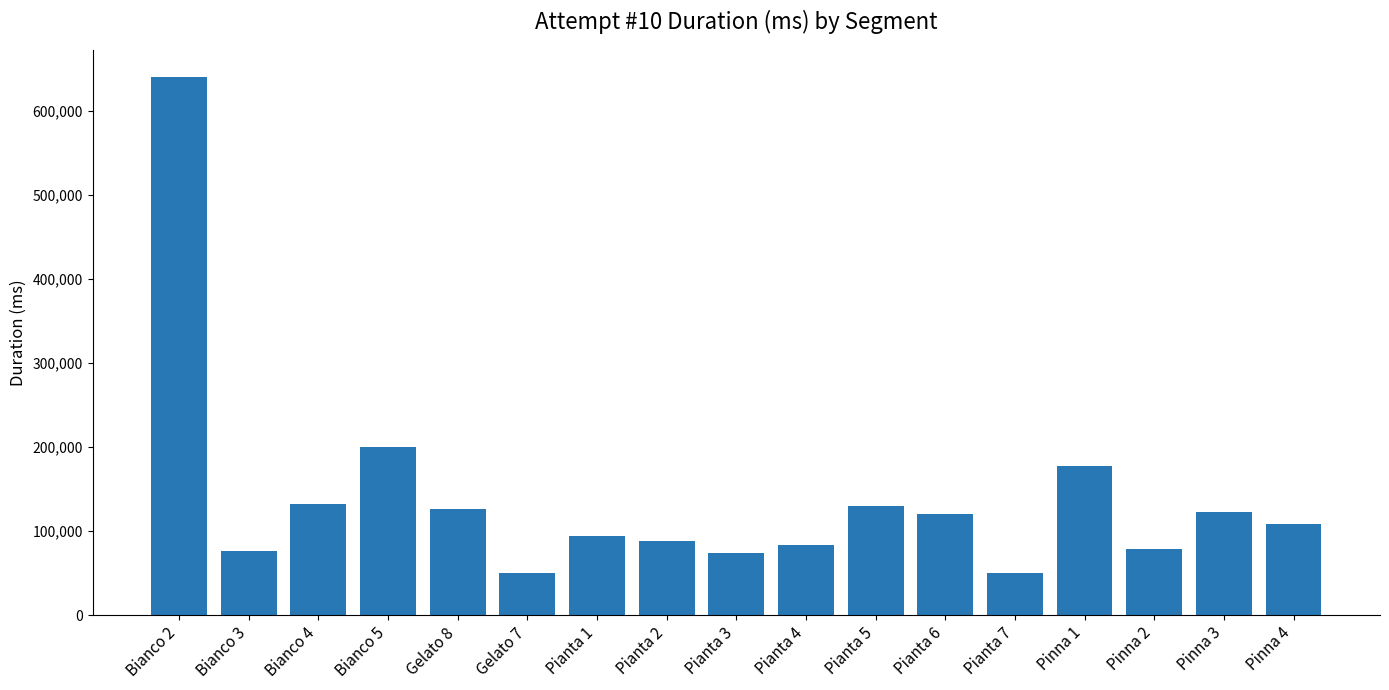

The value at Pianta 2 is 88025. True or false?

True